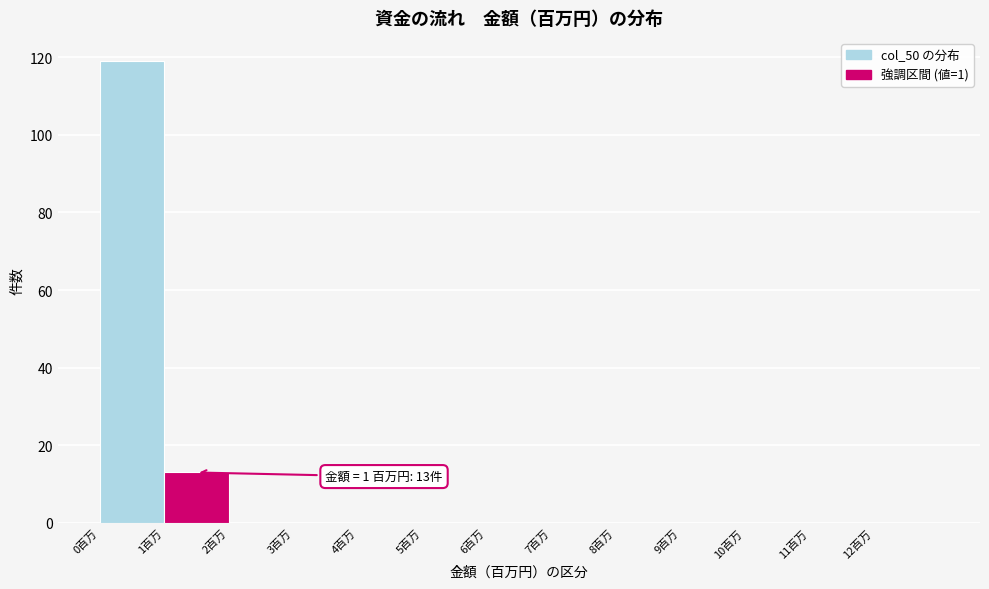

Over which range of the x-axis is the bar tallest?

0 to 1